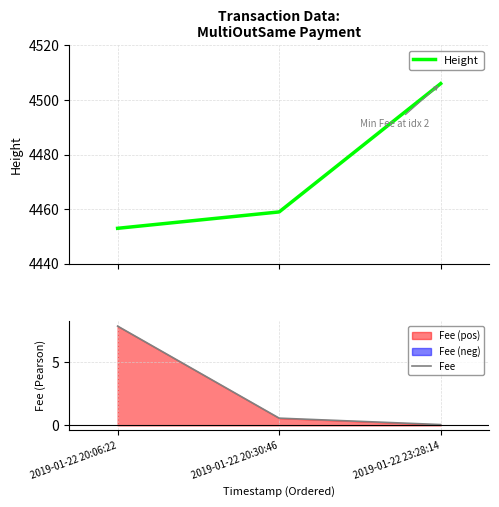

How many values in the Height series are below 4459?

1